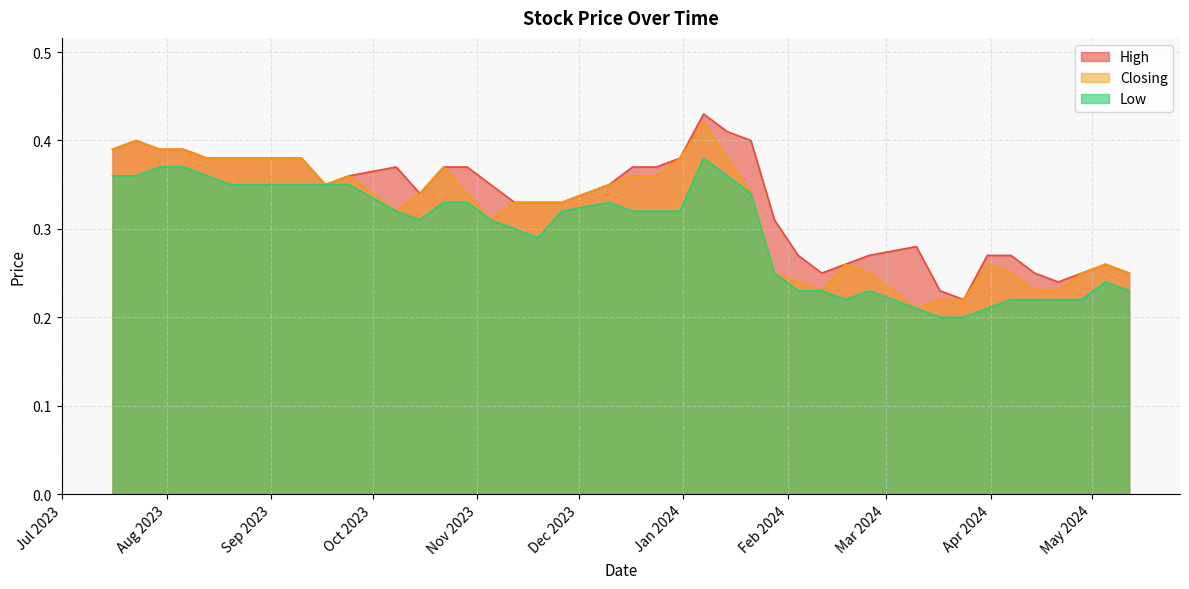

True or false: High has more than 0 points higher than both neighbors.

True